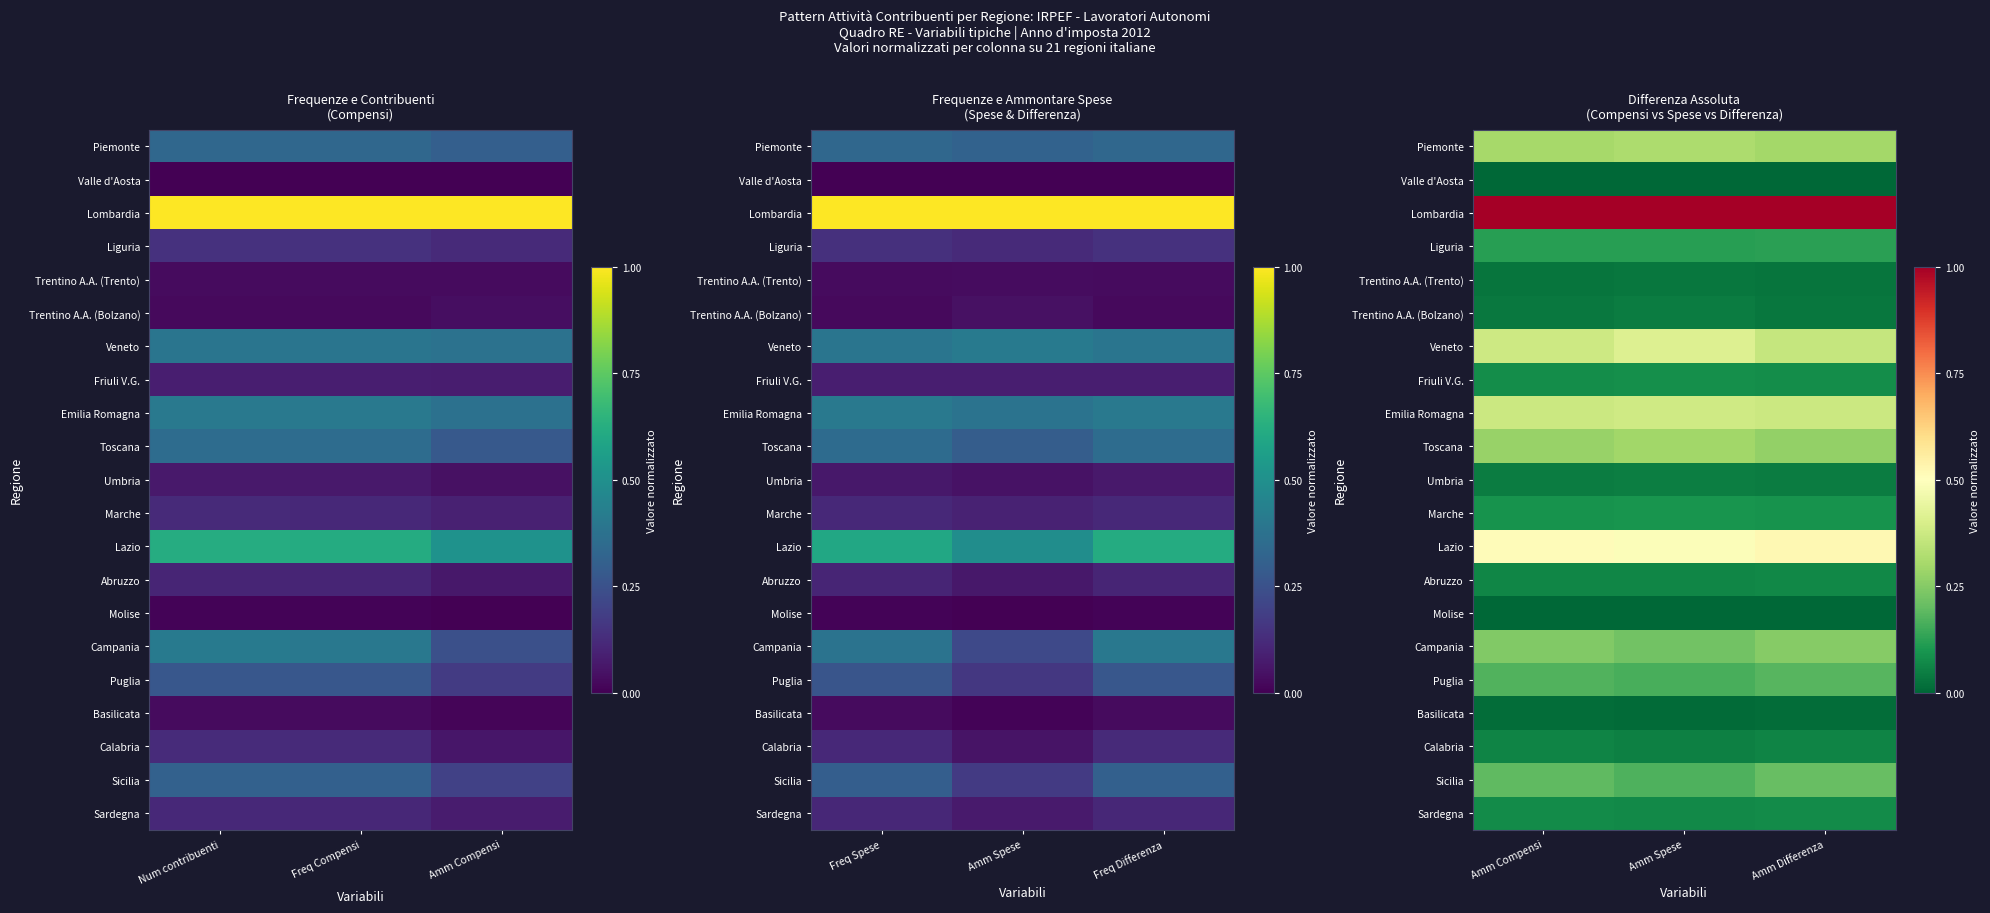

Rank the series by their maximum value, from highest to lowest.

Lombardia, Lazio, Veneto, Emilia Romagna, Piemonte, Toscana, Campania, Sicilia, Puglia, Liguria, Marche, Friuli V.G., Sardegna, Abruzzo, Calabria, Umbria, Trentino A.A. (Bolzano), Trentino A.A. (Trento), Basilicata, Molise, Valle d'Aosta